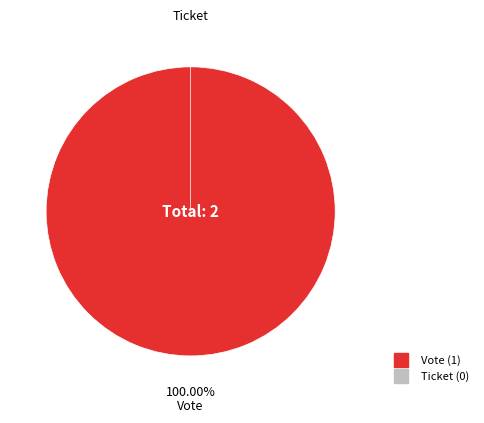

What percentage is the Vote slice, to the nearest percent?

100%